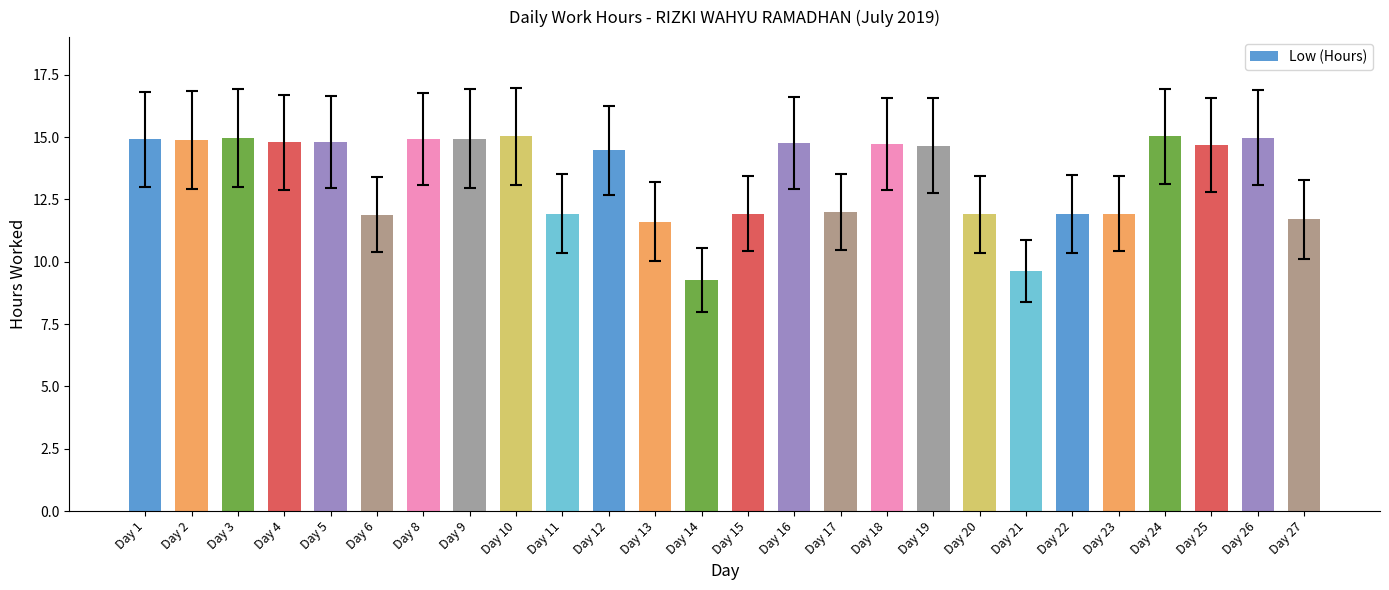

What is the minimum value shown in the chart?

9.3